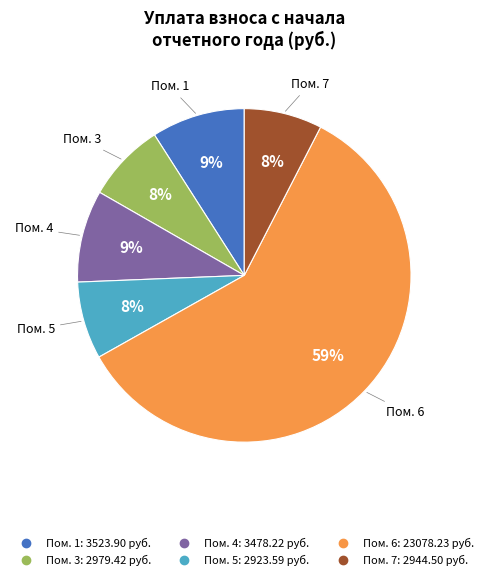

Is there a majority slice in this chart?

Yes